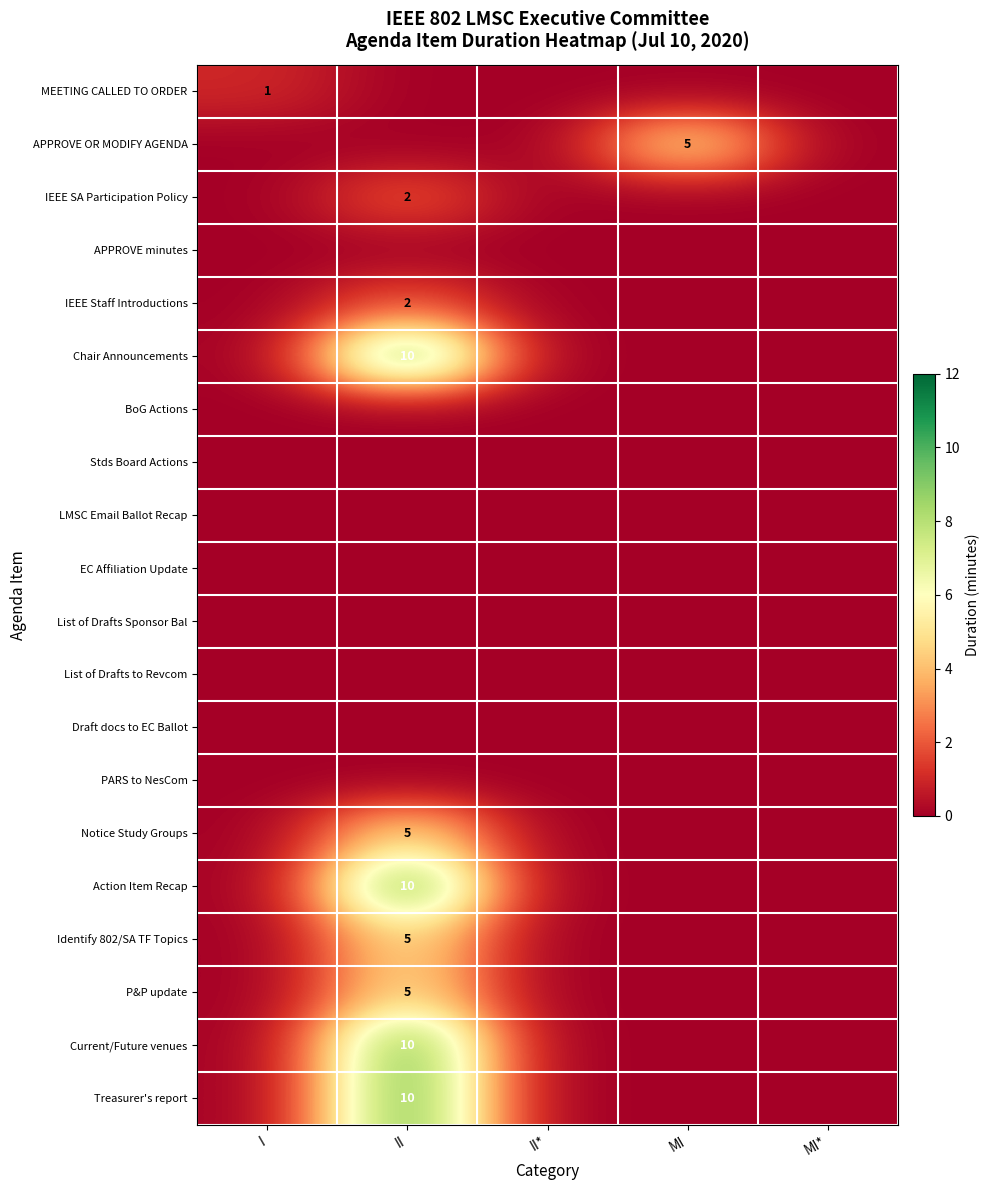

Is it true that Current/Future venues equals 10 at II?

True